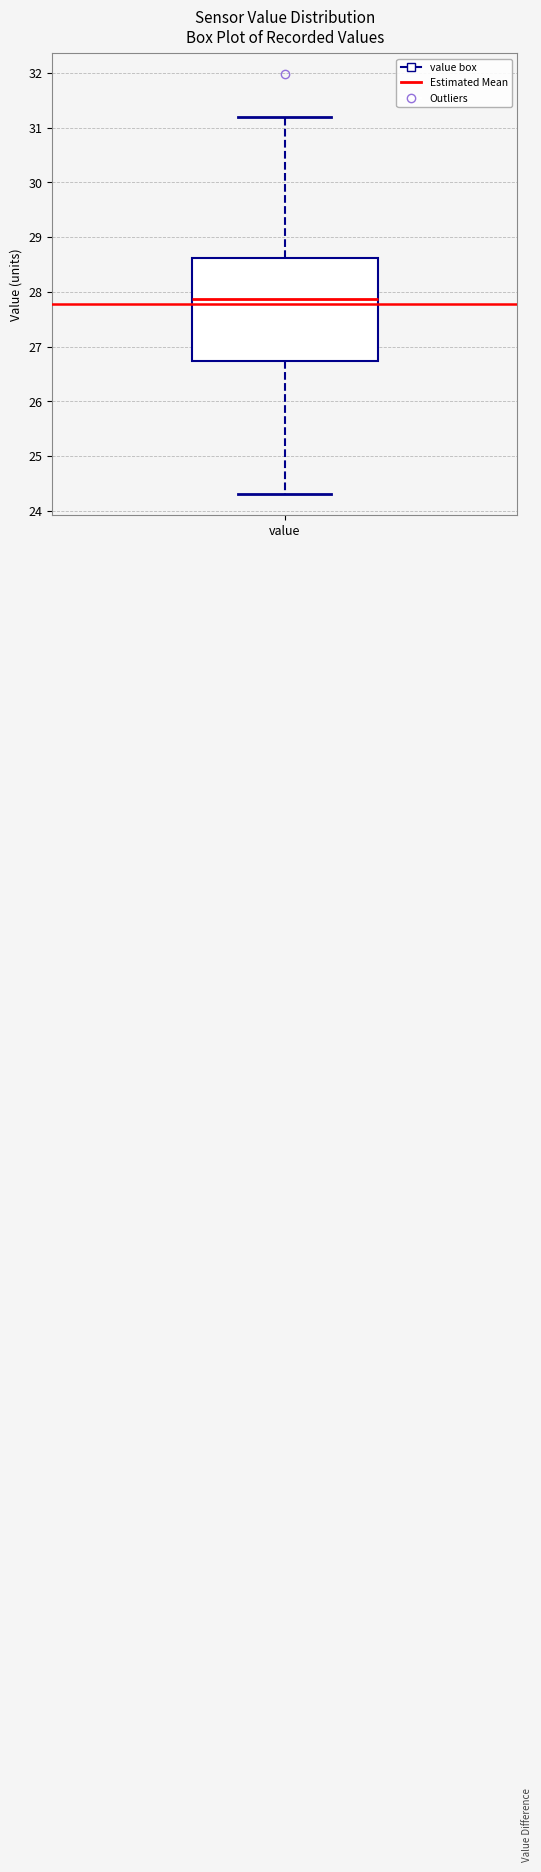

Transcribe this box plot: give where the median line is, the range the box spans, and where the two whiskers end, as read against the y-axis. The values are not printed on the chart, so give them approximately, as read against the axis.

median 27.9, box 26.7 to 28.6, whiskers 24.3 to 31.2